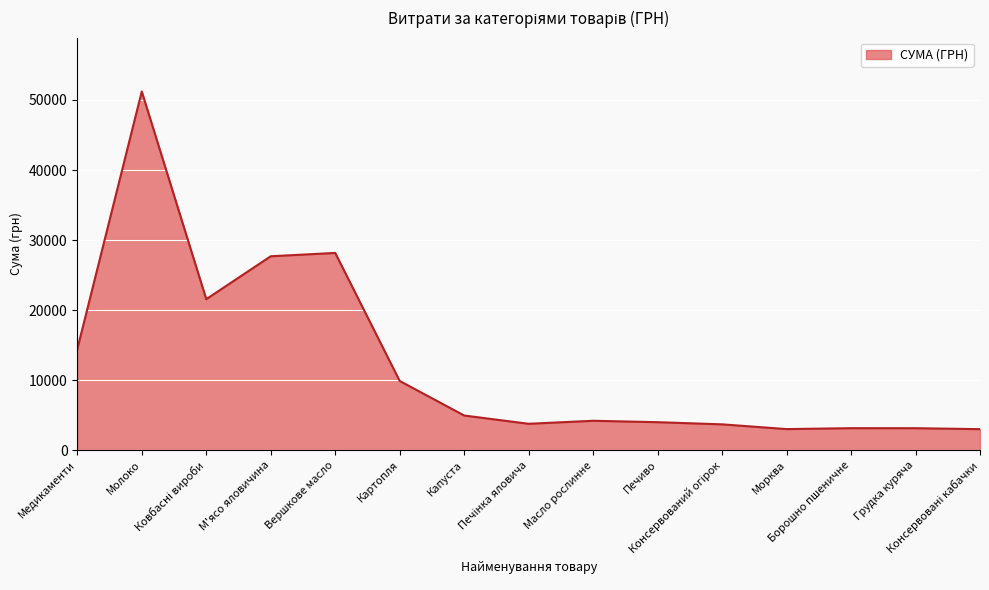

Where does the data first go above 4206?

Медикаменти